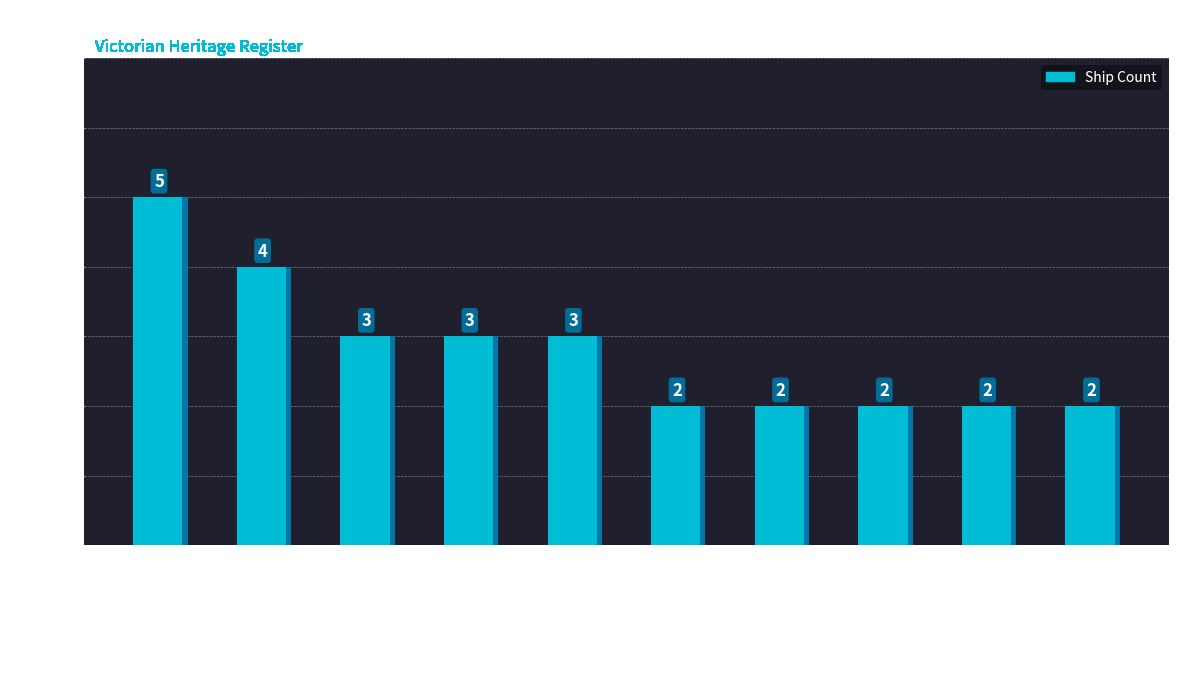

Where is the data nearest to the value 3?

East Coast, Lakes Entrance